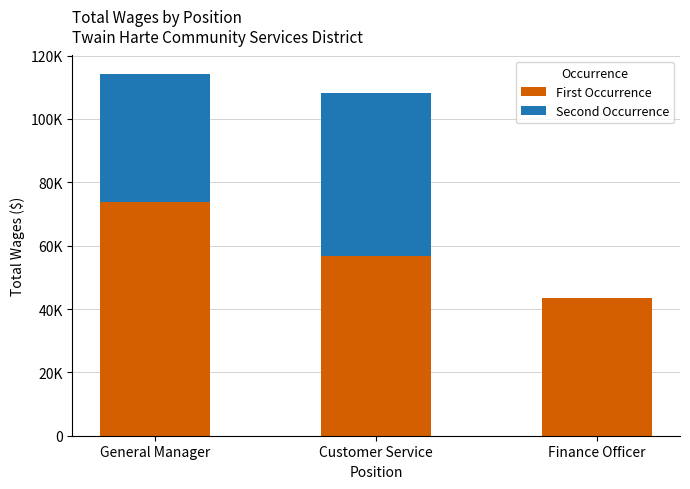

Does the chart contain stacked bars?

Yes